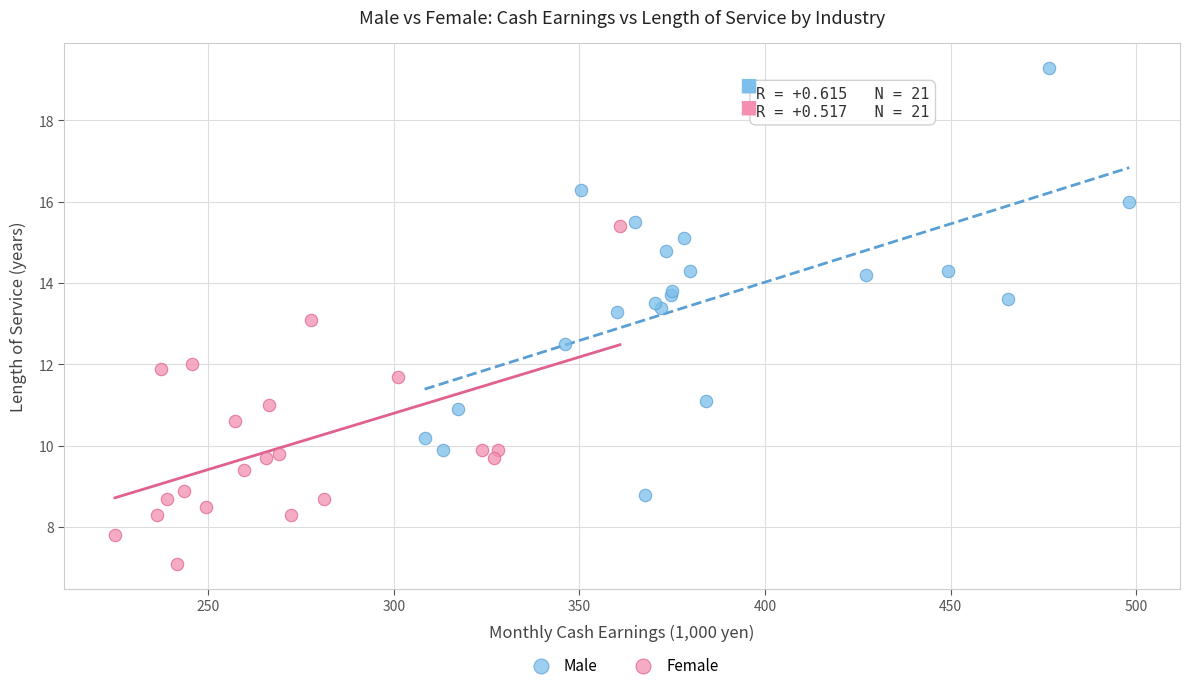

Which series contains the lowest Y value?

Female